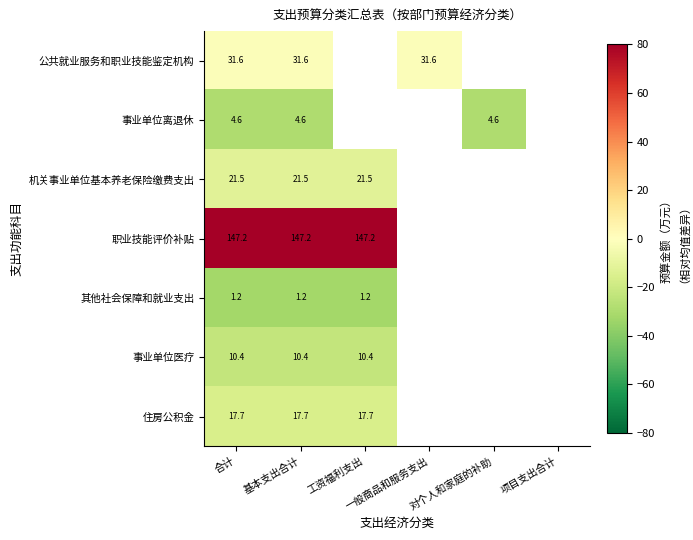

How many positive values does the 职业技能评价补贴 series have?

3